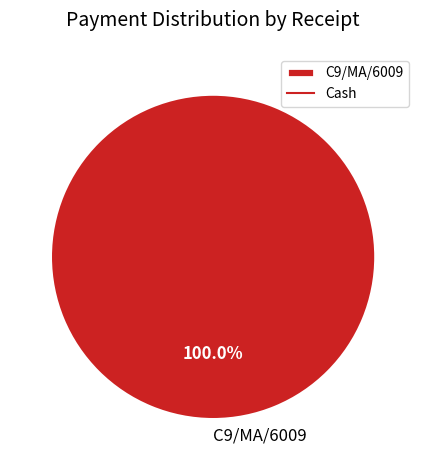

How many slices are in this pie chart?

1